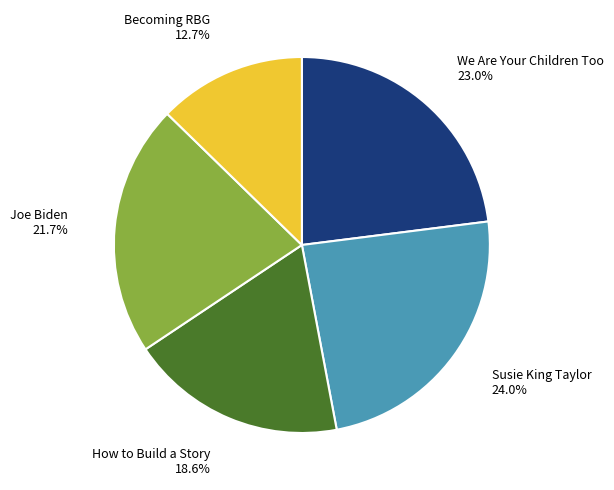

How many segments does this pie chart have?

5